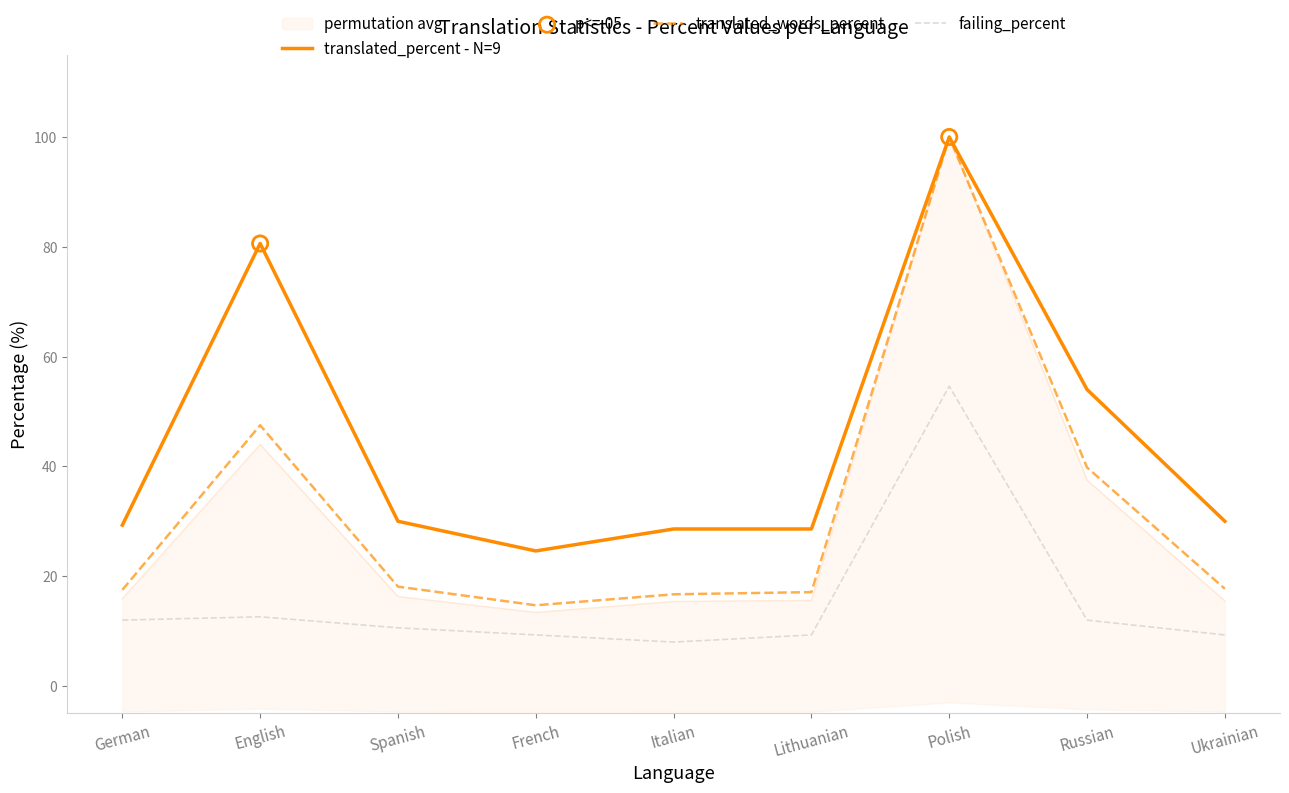

Which series reaches the minimum Y coordinate?

failing_percent